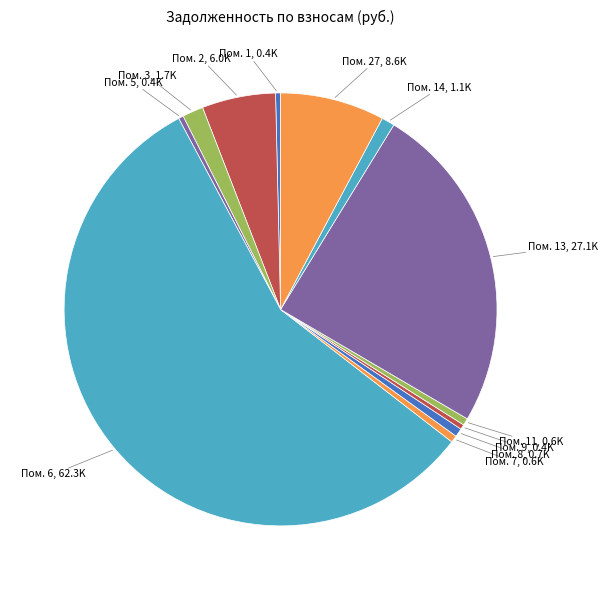

The Пом. 13, 27.1K slice represents 34% of the pie. True or false?

False